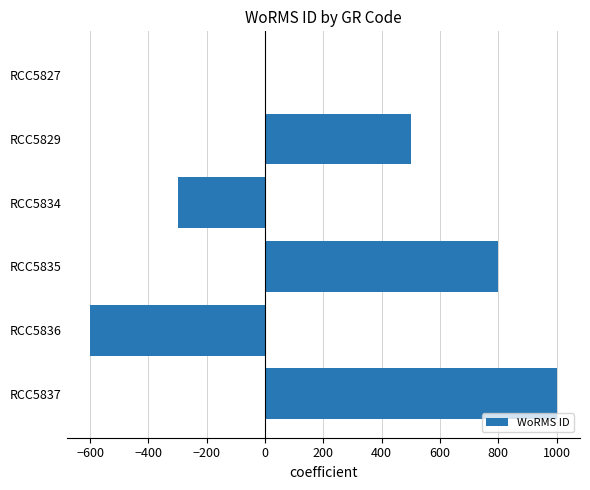

True or false: the data shows -533 at RCC5827.

False